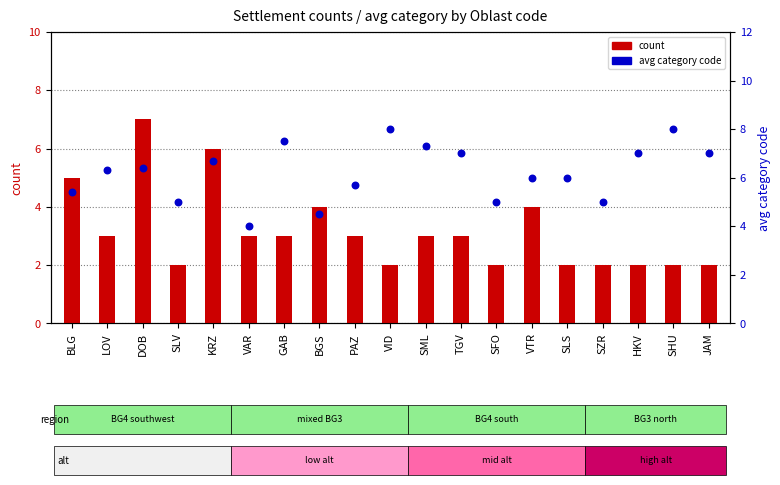

What are all the series names shown in the legend?

count, avg category code